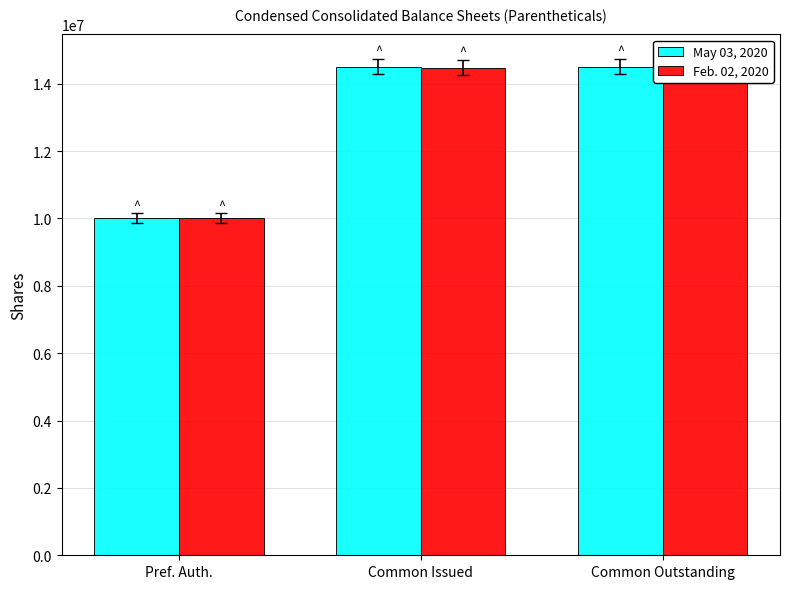

What is the sum of the May 03, 2020 values at Pref. Auth. and Common Outstanding?

24508387